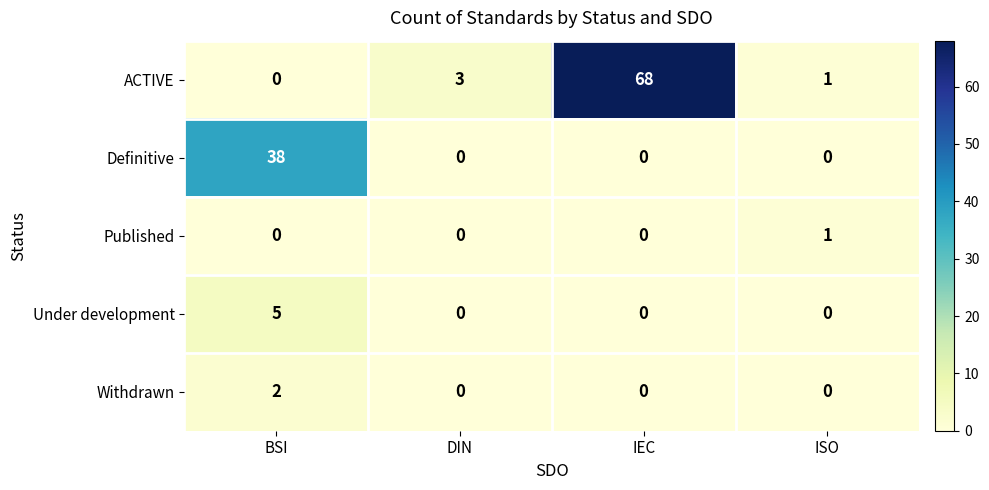

The value of Under development at ISO is -3. True or false?

False